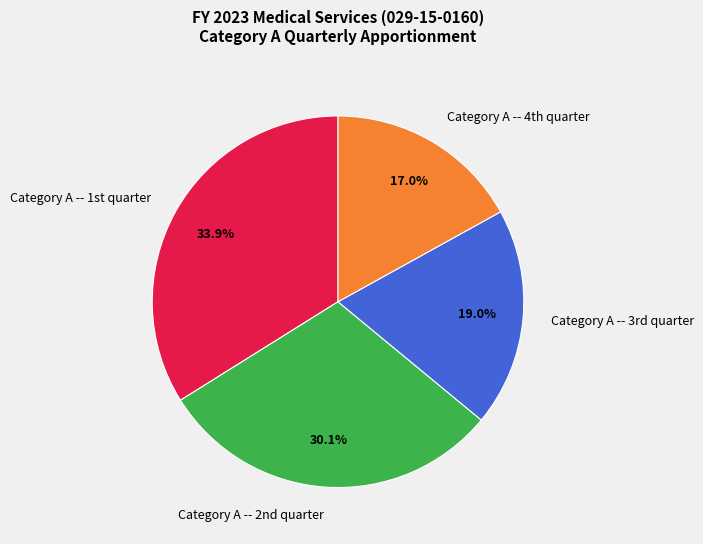

How many slices are in this pie chart?

4